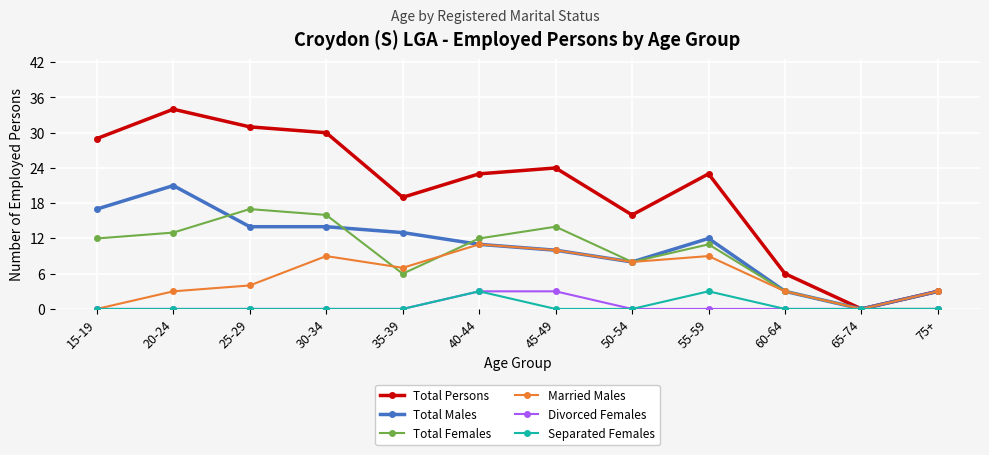

What is the total value across all series at 60-64?

15